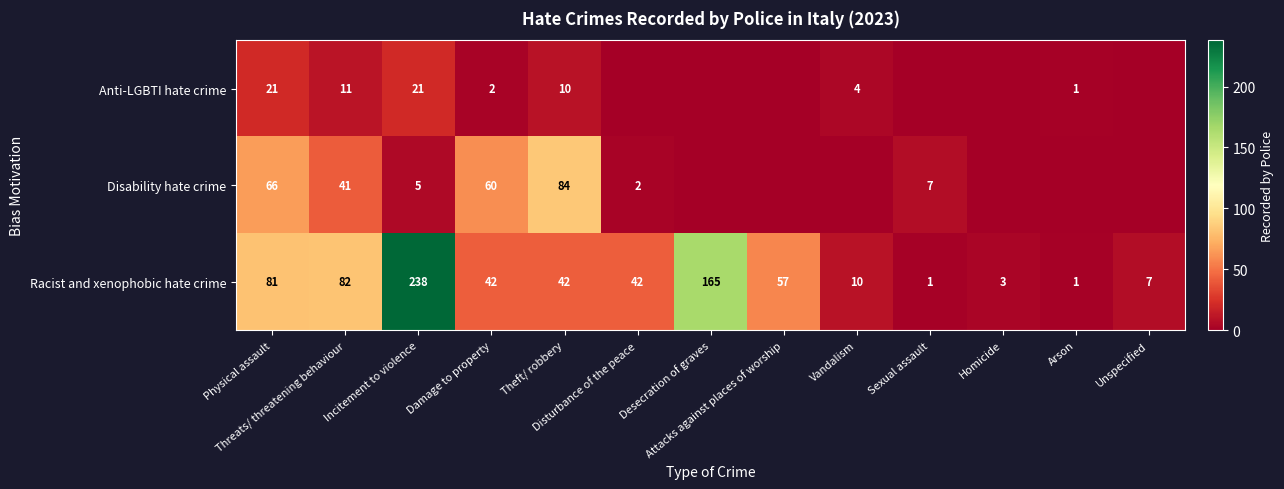

What is the difference between the second highest and minimum values in the Racist and xenophobic hate crime series?

164